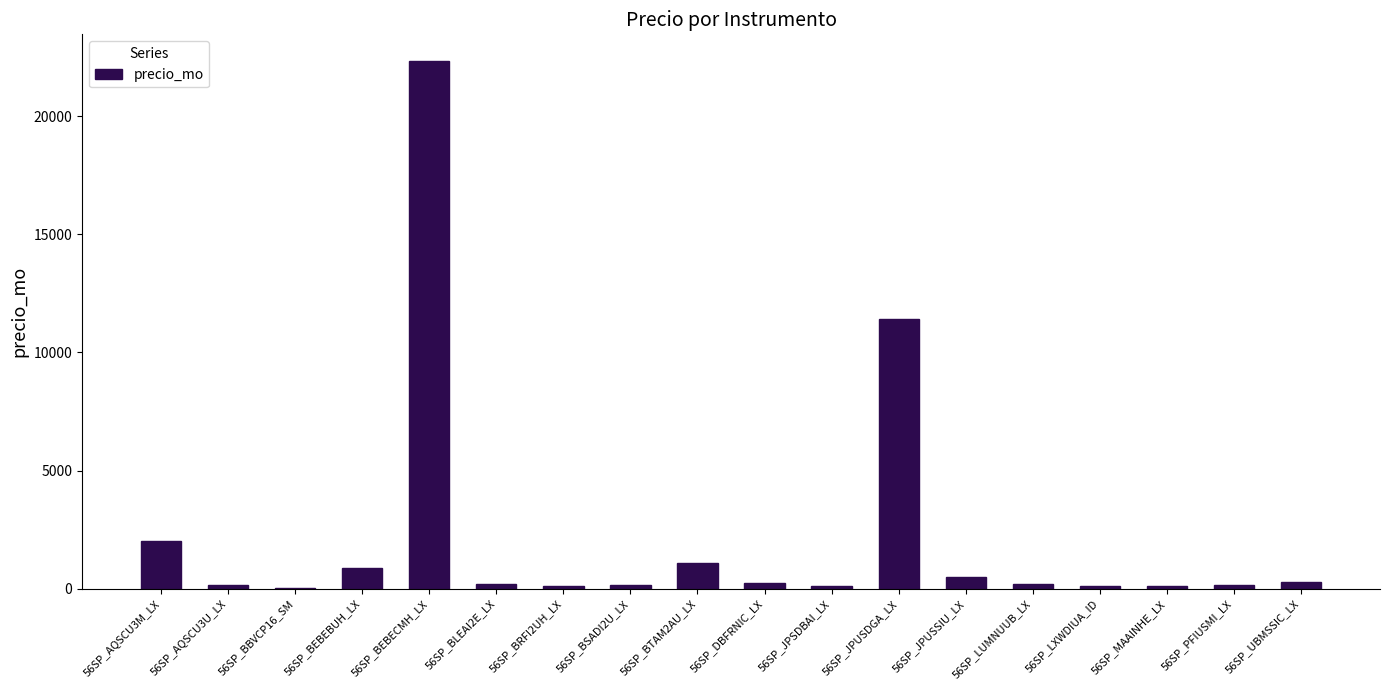

At which label is the value closest to 11187?

56SP_JPUSDGA_LX